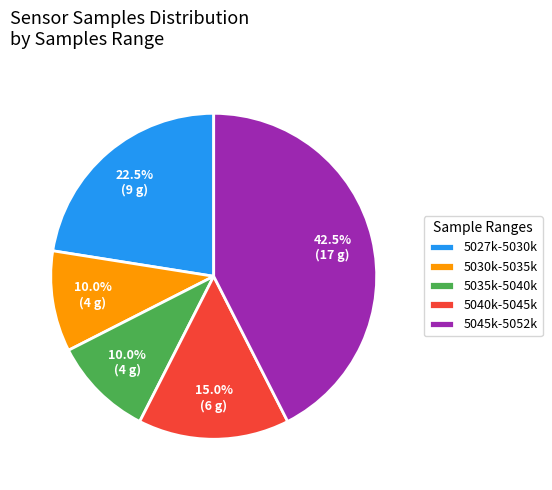

What is the largest slice in the pie chart?

5045k-5052k